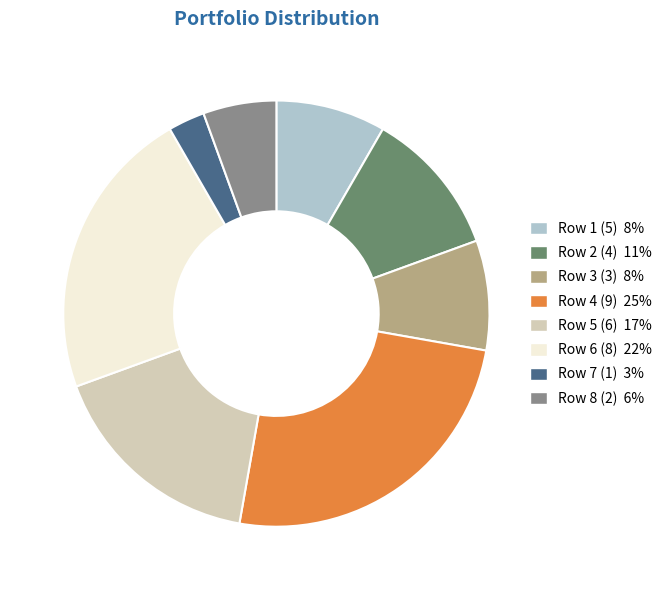

Is there a majority slice in this chart?

No